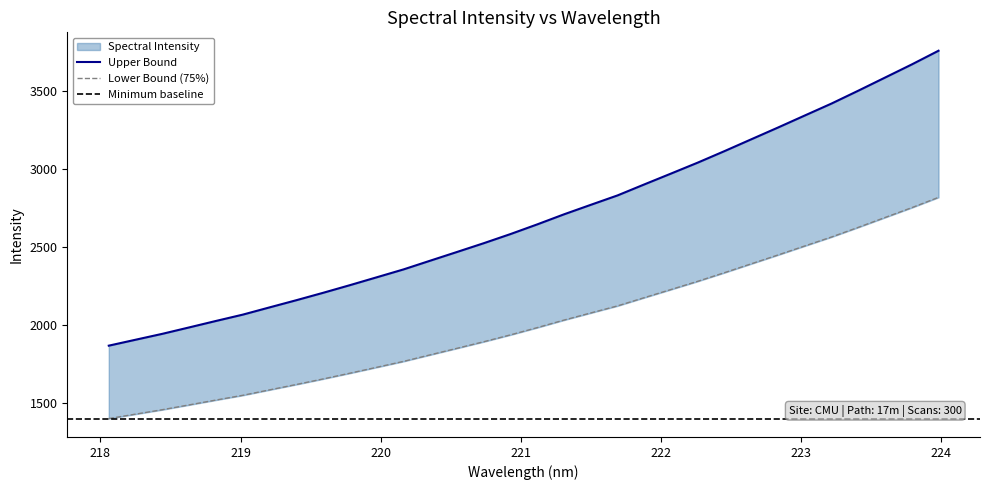

List the labels in order of value, smallest first.

218.0596, 218.2508, 218.442, 218.6332, 218.8244, 219.0156, 219.2067, 219.3979, 219.589, 219.7801, 219.9712, 220.1623, 220.3533, 220.5444, 220.7354, 220.9264, 221.1174, 221.3083, 221.4993, 221.6902, 221.8812, 222.0721, 222.263, 222.4538, 222.6447, 222.8355, 223.0264, 223.2172, 223.408, 223.5987, 223.7895, 223.9802